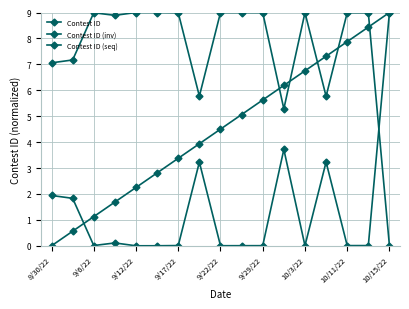

At how many categories does at least one series exceed 6?

16